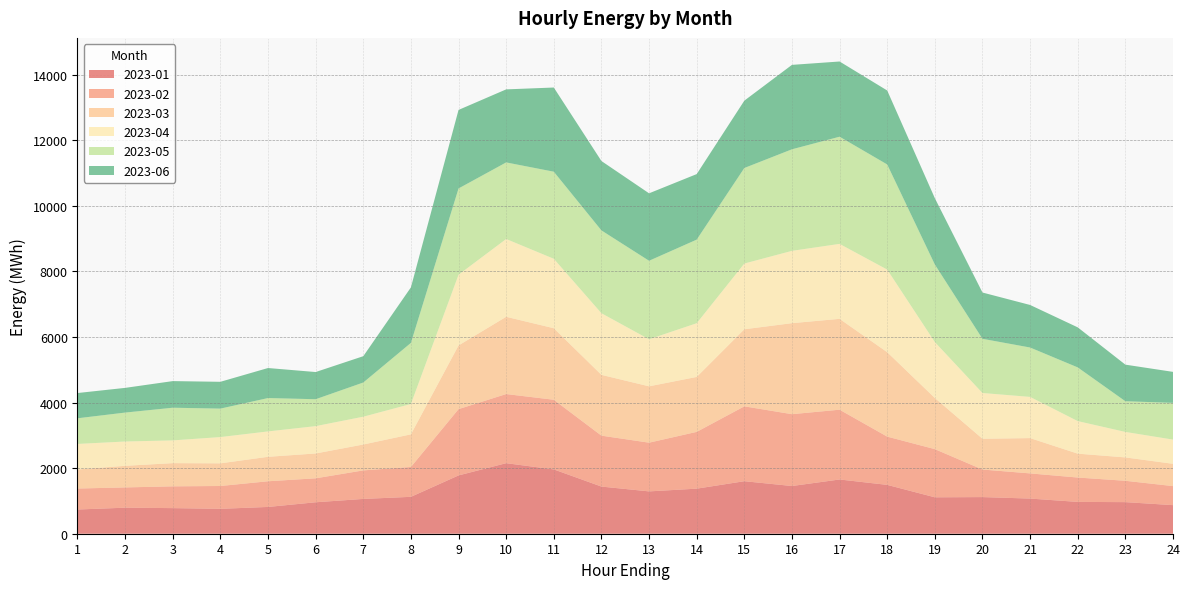

Reading right to left, extract all data points from this chart.

2023-01: 24=871.5	23=963.3	22=970.4	21=1072.0	20=1117.1	19=1110.5	18=1489.5	17=1654.1	16=1454.8	15=1601.4	14=1374.0	13=1290.9	12=1437.9	11=1961.2	10=2151.2	9=1777.7	8=1125.0	7=1061.0	6=959.2	5=816.5	4=759.1	3=780.7	2=793.8	1=737.9
2023-02: 24=581.1	23=651.2	22=743.1	21=767.6	20=840.6	19=1469.1	18=1471.8	17=2128.0	16=2190.8	15=2283.3	14=1732.0	13=1485.8	12=1553.0	11=2124.2	10=2108.2	9=2021.6	8=910.7	7=870.3	6=730.7	5=783.2	4=696.4	3=664.4	2=618.2	1=640.4
2023-03: 24=679.5	23=712.3	22=727.9	21=1076.2	20=938.4	19=1559.3	18=2574.2	17=2770.1	16=2775.3	15=2349.9	14=1675.0	13=1718.1	12=1853.5	11=2181.1	10=2355.6	9=1942.1	8=994.7	7=789.2	6=757.2	5=745.8	4=690.8	3=707.3	2=658.8	1=580.3
2023-04: 24=738.7	23=777.5	22=993.7	21=1256.8	20=1395.5	19=1706.1	18=2519.8	17=2286.9	16=2205.8	15=2005.2	14=1638.8	13=1435.4	12=1880.2	11=2118.6	10=2373.0	9=2157.7	8=926.5	7=848.4	6=834.4	5=775.0	4=801.7	3=694.2	2=741.7	1=779.9
2023-05: 24=1119.8	23=935.9	22=1636.9	21=1505.8	20=1652.4	19=2363.9	18=3205.1	17=3267.8	16=3096.4	15=2913.2	14=2548.6	13=2393.7	12=2525.1	11=2654.9	10=2335.1	9=2629.7	8=1862.6	7=1042.3	6=820.2	5=1017.0	4=867.4	3=996.0	2=882.0	1=781.8
2023-06: 24=944.9	23=1115.6	22=1220.9	21=1297.3	20=1411.2	19=2023.0	18=2255.6	17=2293.3	16=2574.5	15=2053.3	14=1998.4	13=2056.8	12=2115.7	11=2566.6	10=2227.2	9=2394.6	8=1692.4	7=802.2	6=828.8	5=915.5	4=817.4	3=811.6	2=752.9	1=769.9